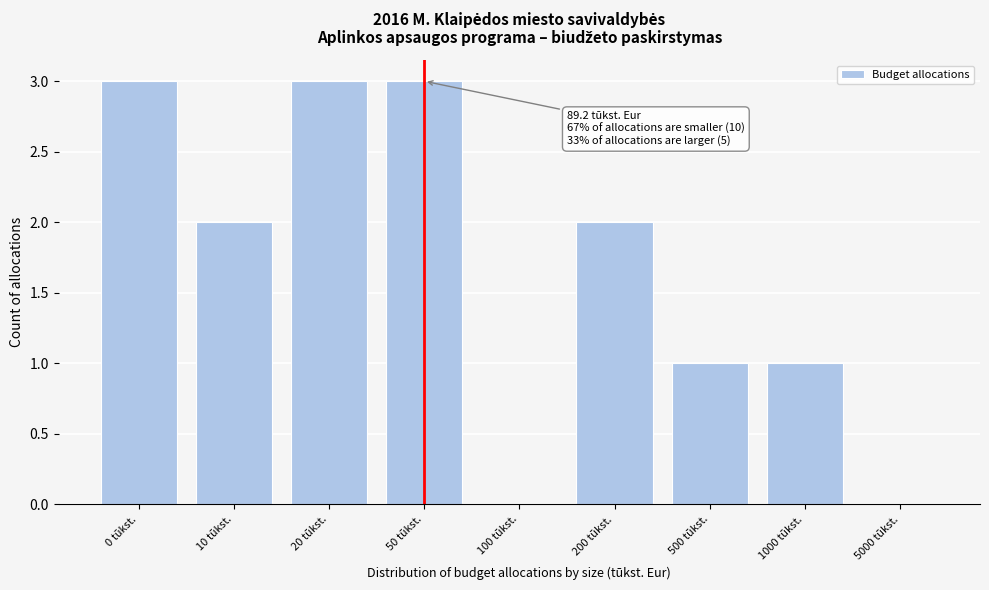

Reading left to right, what are all the values shown in this chart?

0 tūkst.=3	10 tūkst.=2	20 tūkst.=3	50 tūkst.=3	100 tūkst.=0	200 tūkst.=2	500 tūkst.=1	1000 tūkst.=1	5000 tūkst.=0